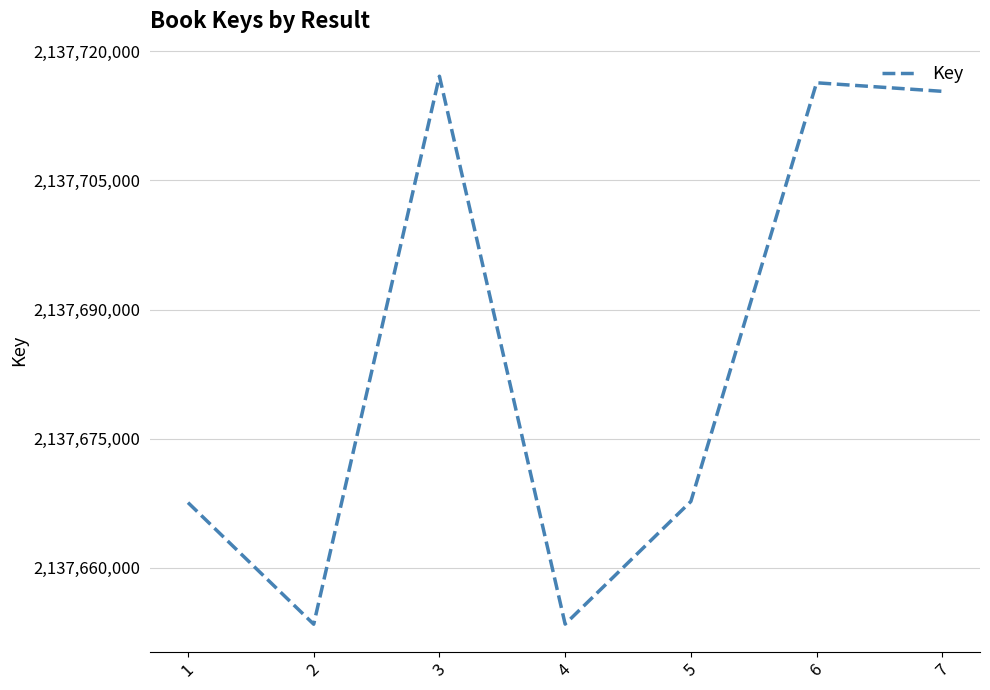

What is the sum of the values at 7 and 4?

4275368791